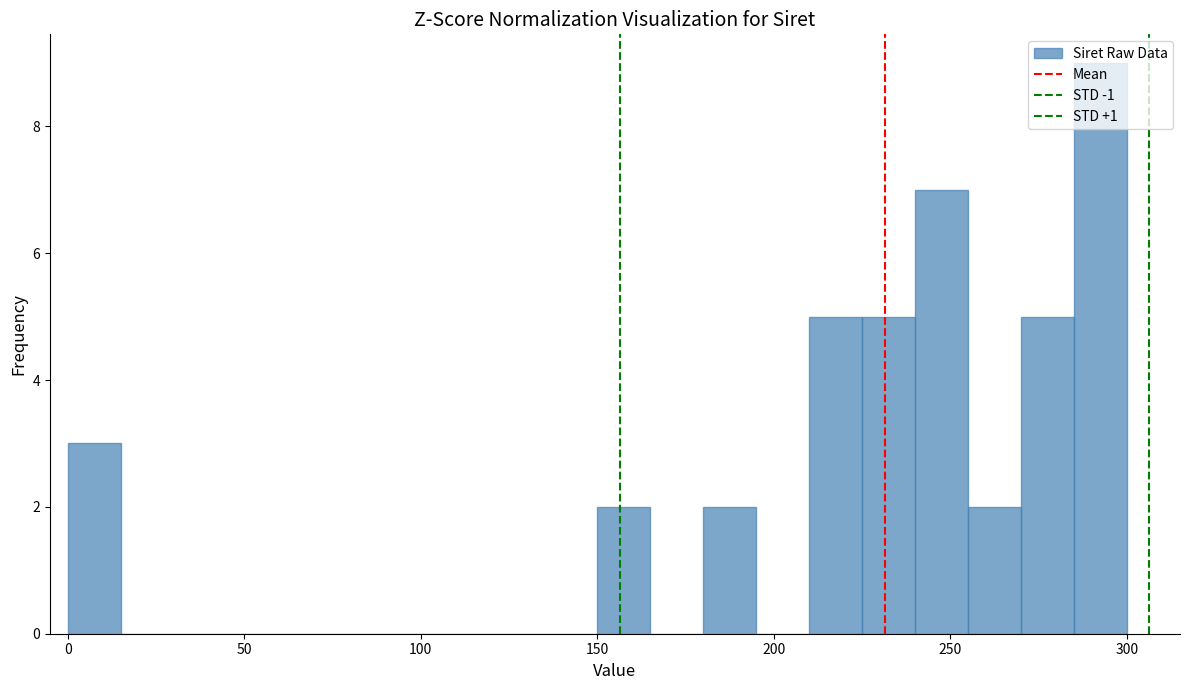

Read against the x-axis, roughly where is the centre of the tallest bar?

295